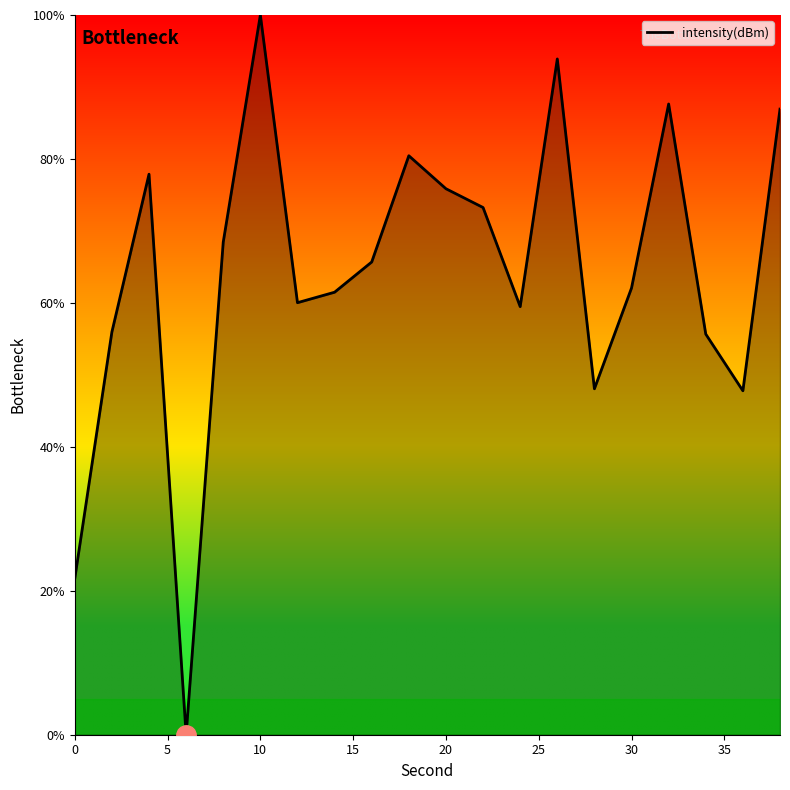

What is the maximum value shown in the chart?

100.0